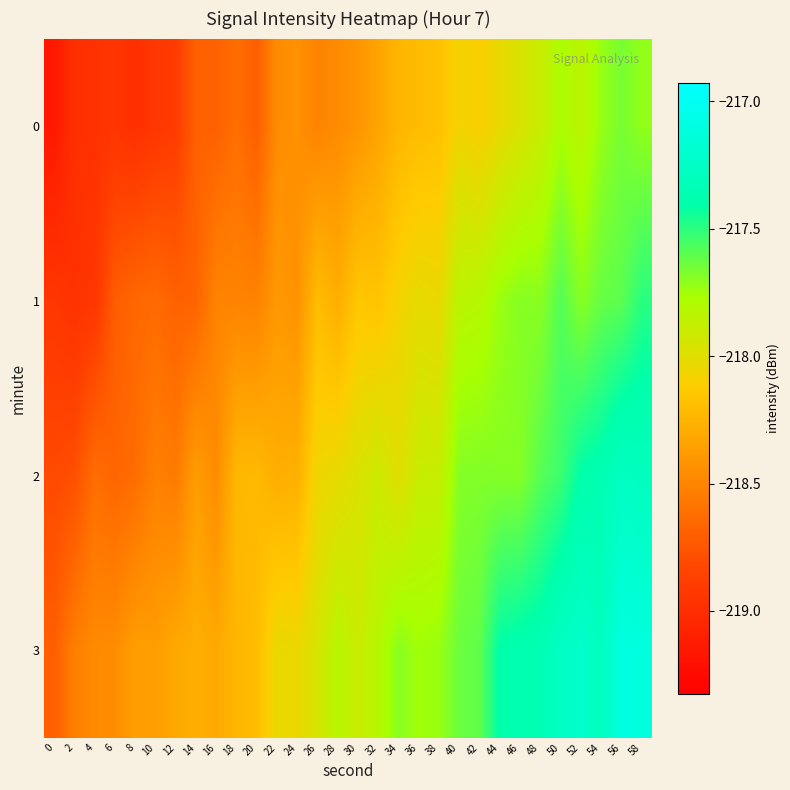

Rank the series at 32 from lowest to highest value.

0, 1, 2, 3